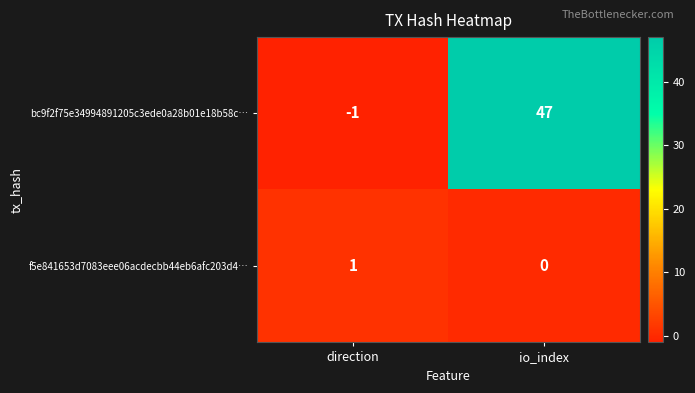

Reading left to right, extract all data points from this chart.

bc9f2f75e34994891205c3ede0a28b01e18b58c…: -1	47
f5e841653d7083eee06acdecbb44eb6afc203d4…: 1	0